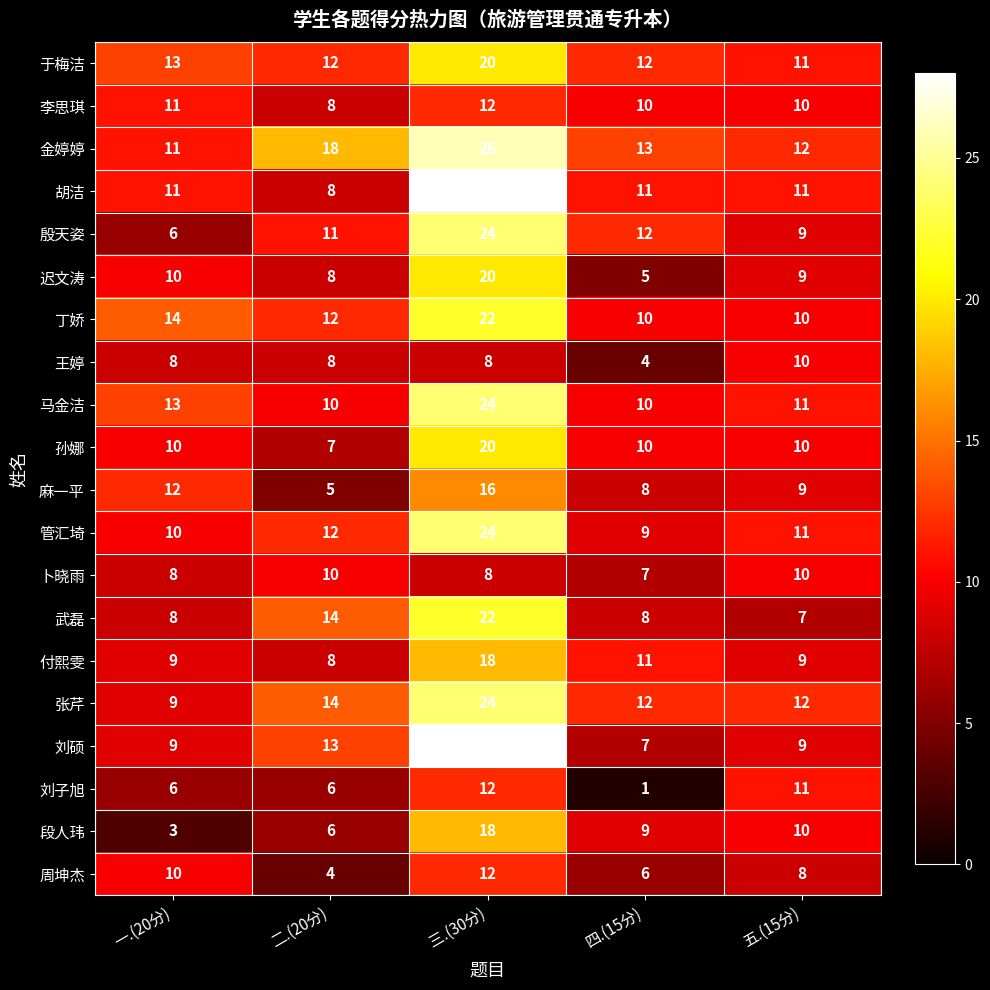

True or false: 刘硕 has a value of 12 at 一.(20分).

False